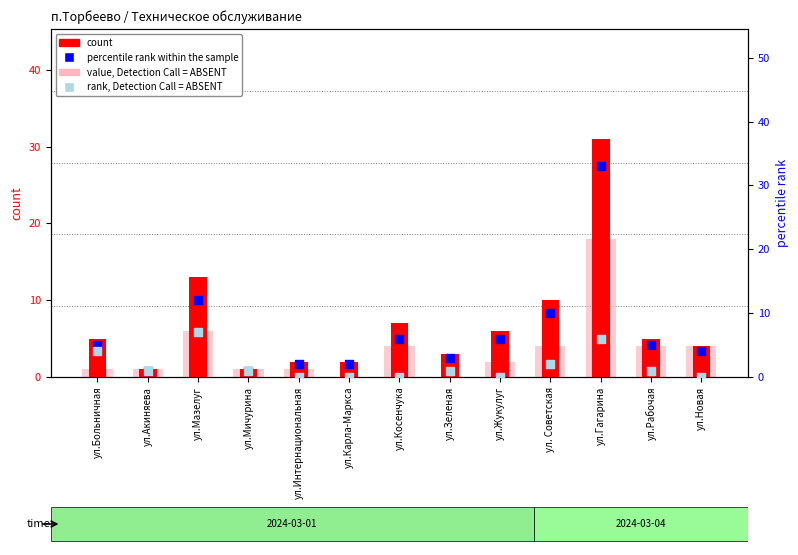

Which series has the largest total across all categories?

count